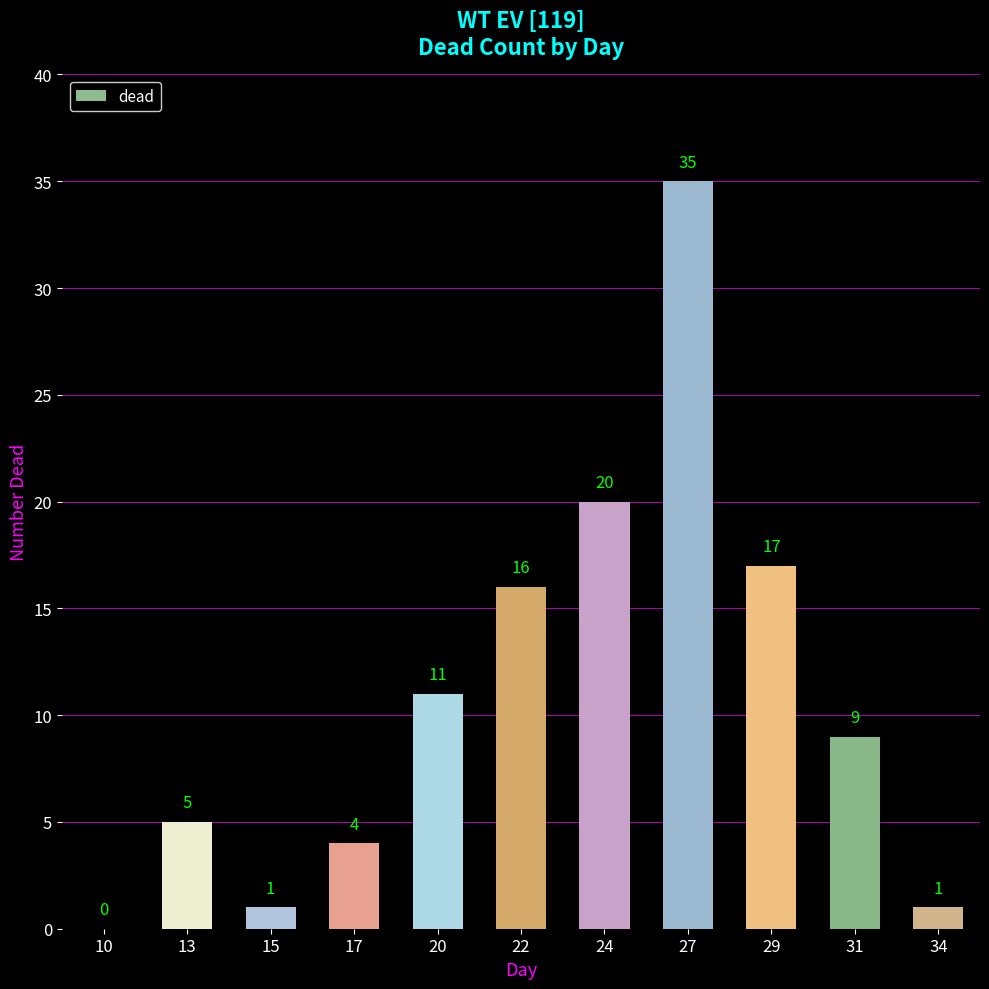

Which has a higher value, 17 or 10?

17